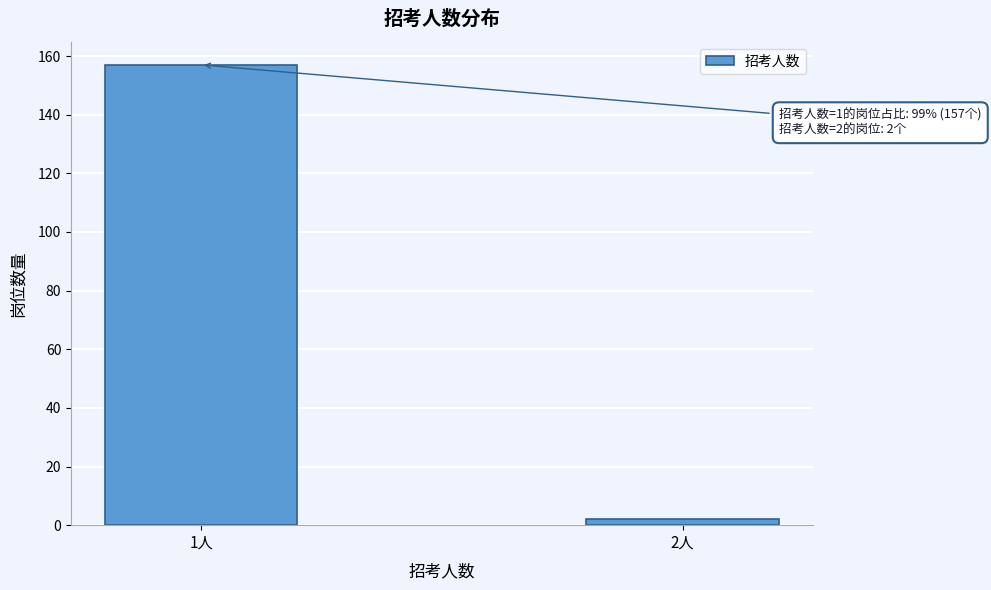

Reading left to right, extract all data points from this chart.

1人=157	2人=2